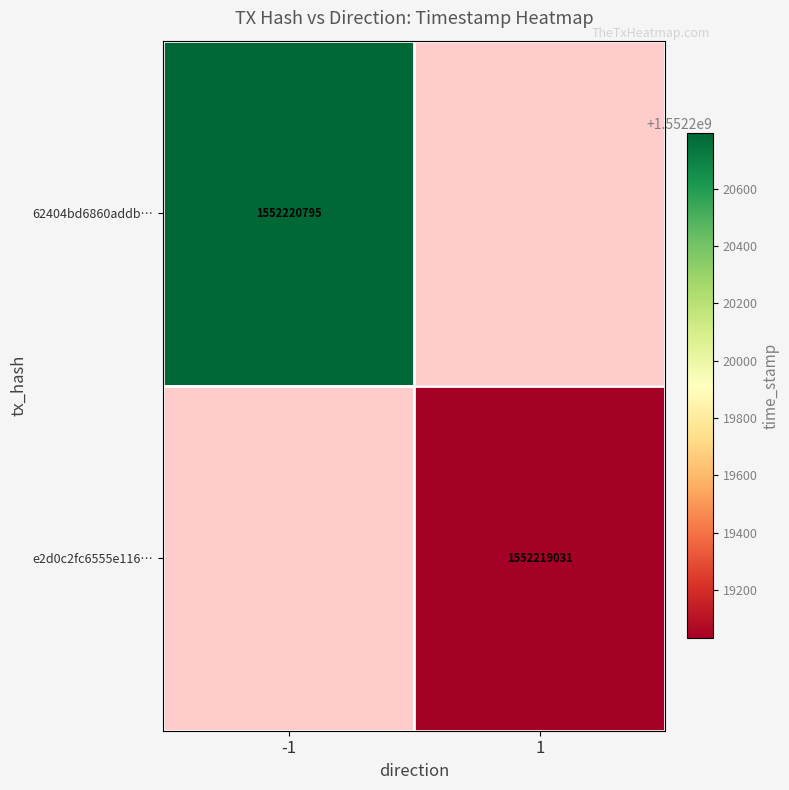

Is it true that 62404bd6860addb… equals 412081279 at -1?

False